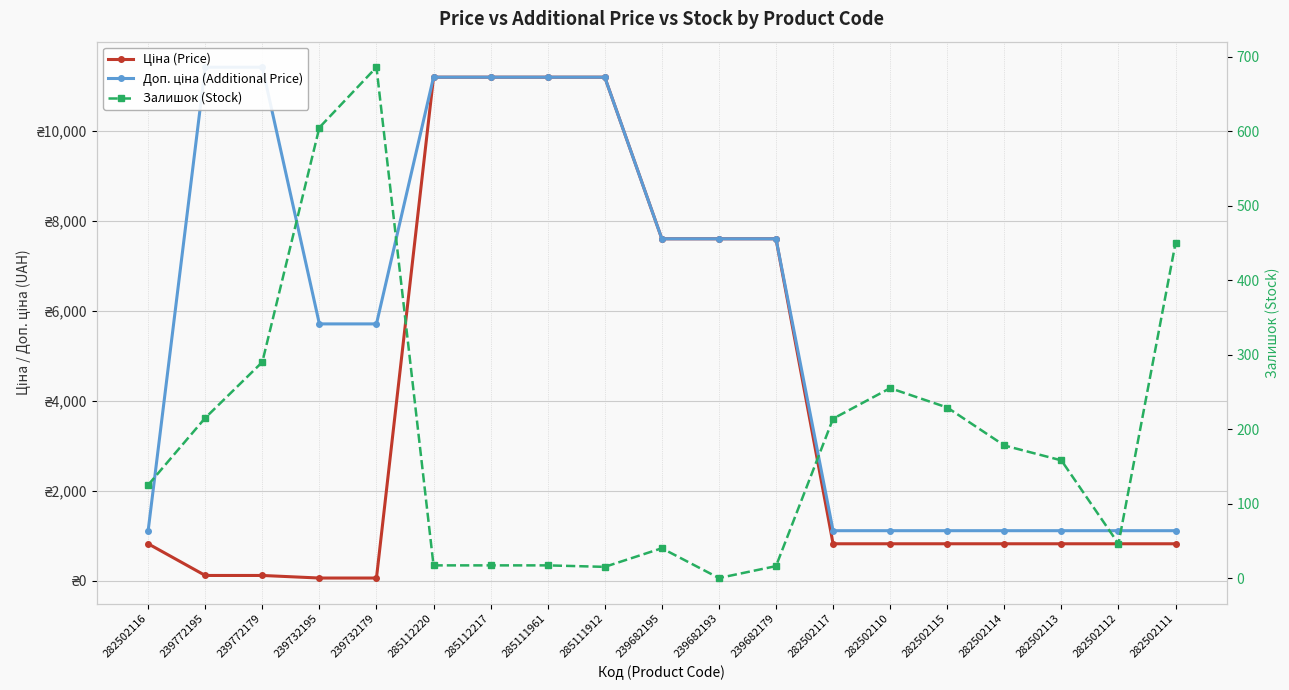

Which label corresponds to the largest value in the chart?

239772195